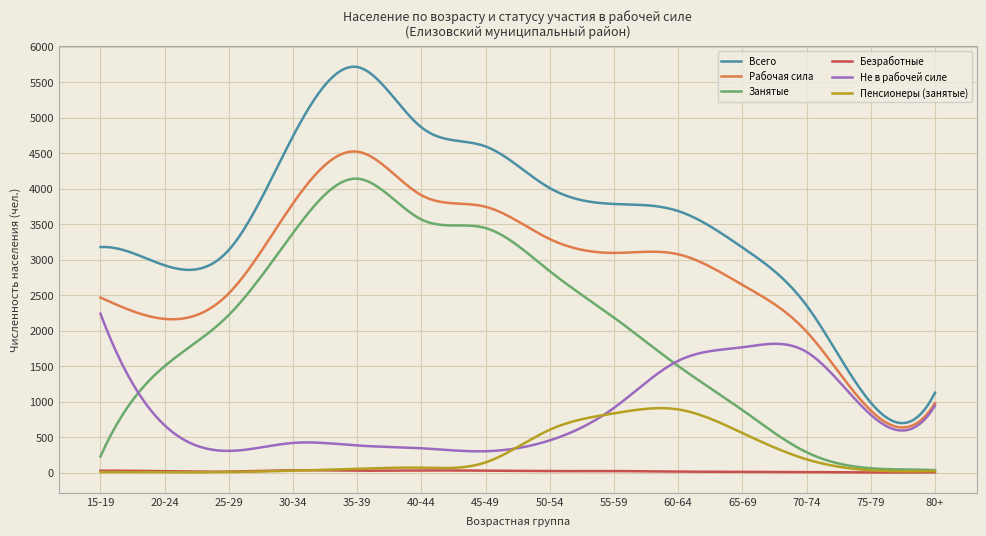

Which series has the largest range (max minus min)?

Всего